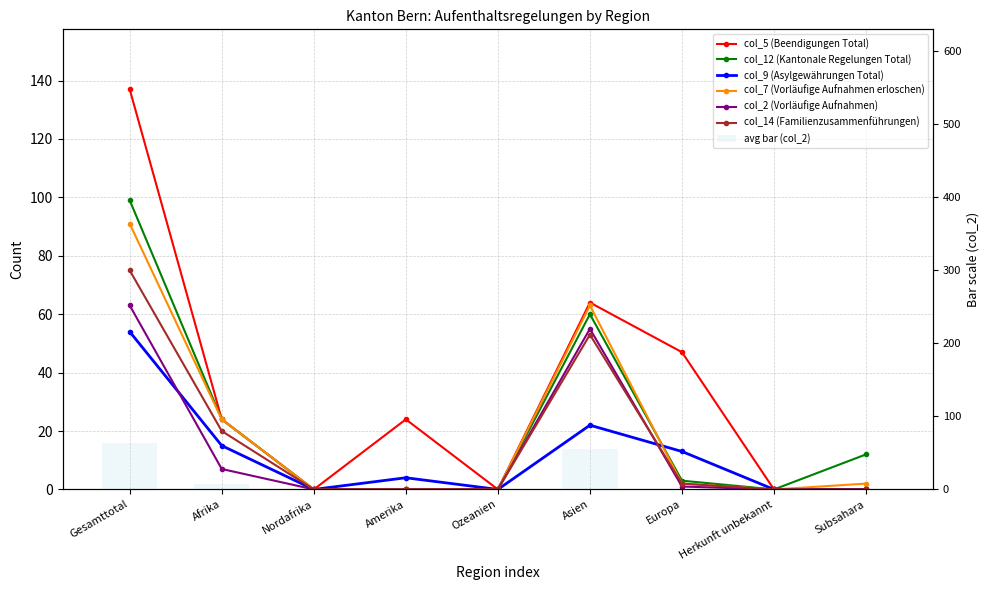

What is the difference between the maximum and minimum values in the col_12 (Kantonale Regelungen Total) series?

99